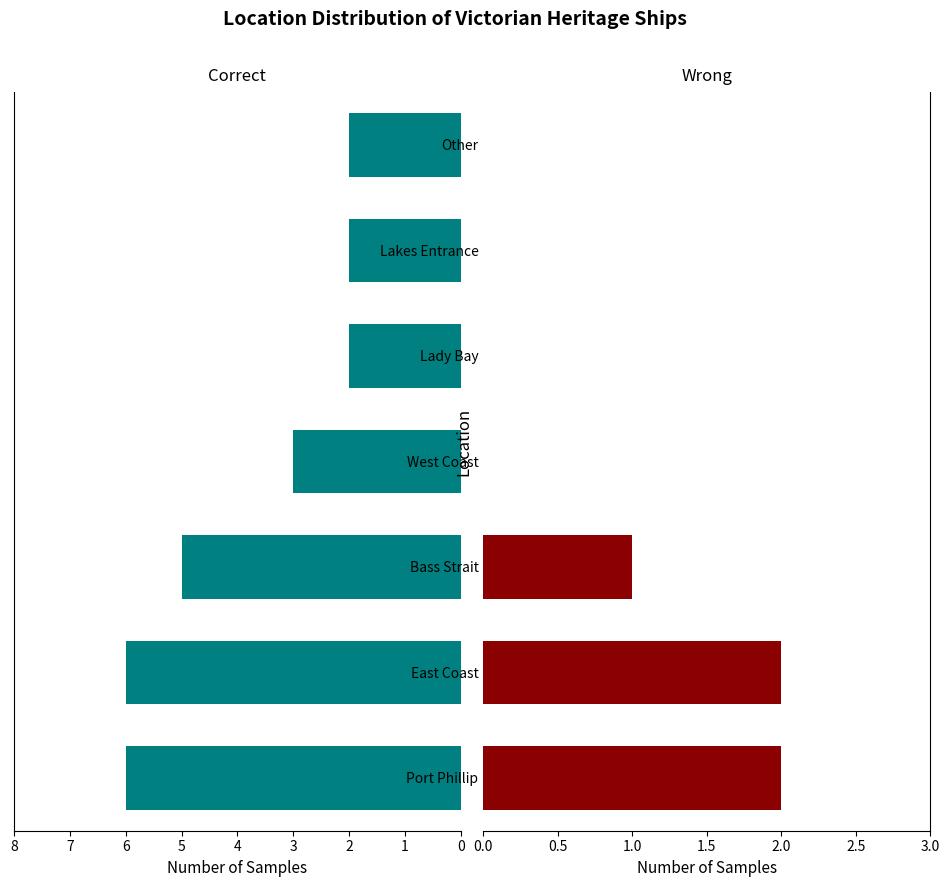

Are the bars horizontal?

Yes